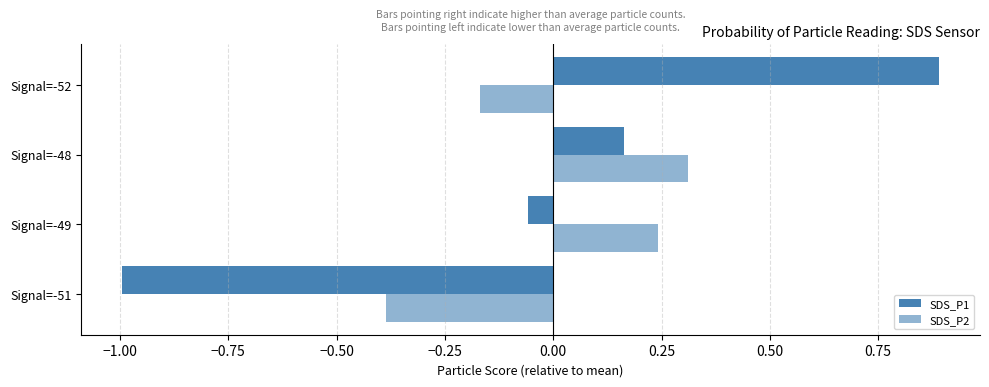

At how many categories does at least one series exceed 0?

3